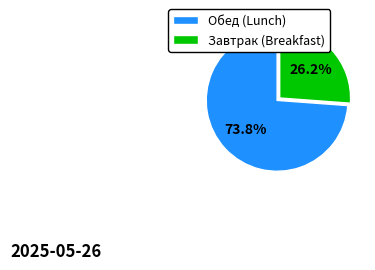

Does Обед (Lunch) represent more than half of the total?

Yes